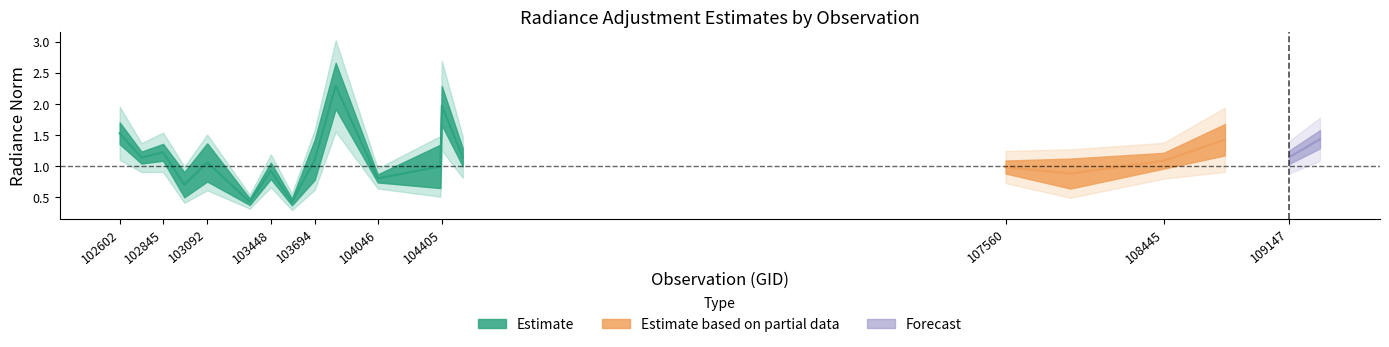

Where is the first local minimum for rade9_aggzone_norm?

102724